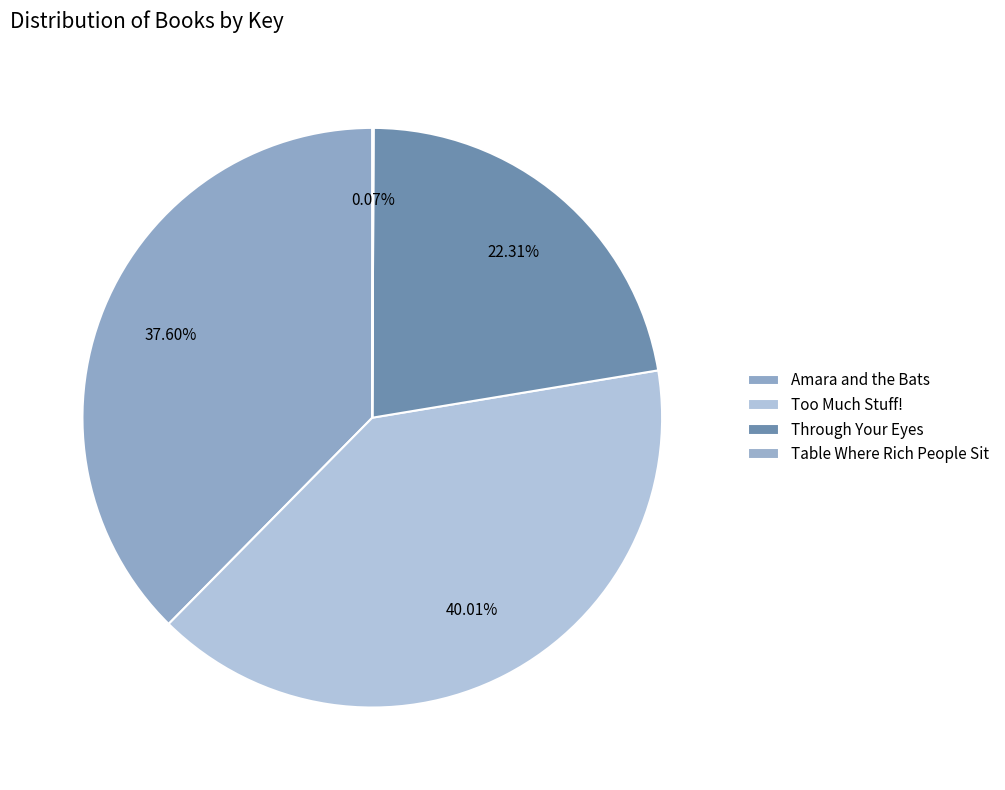

The Through Your Eyes slice represents 22% of the pie. True or false?

True